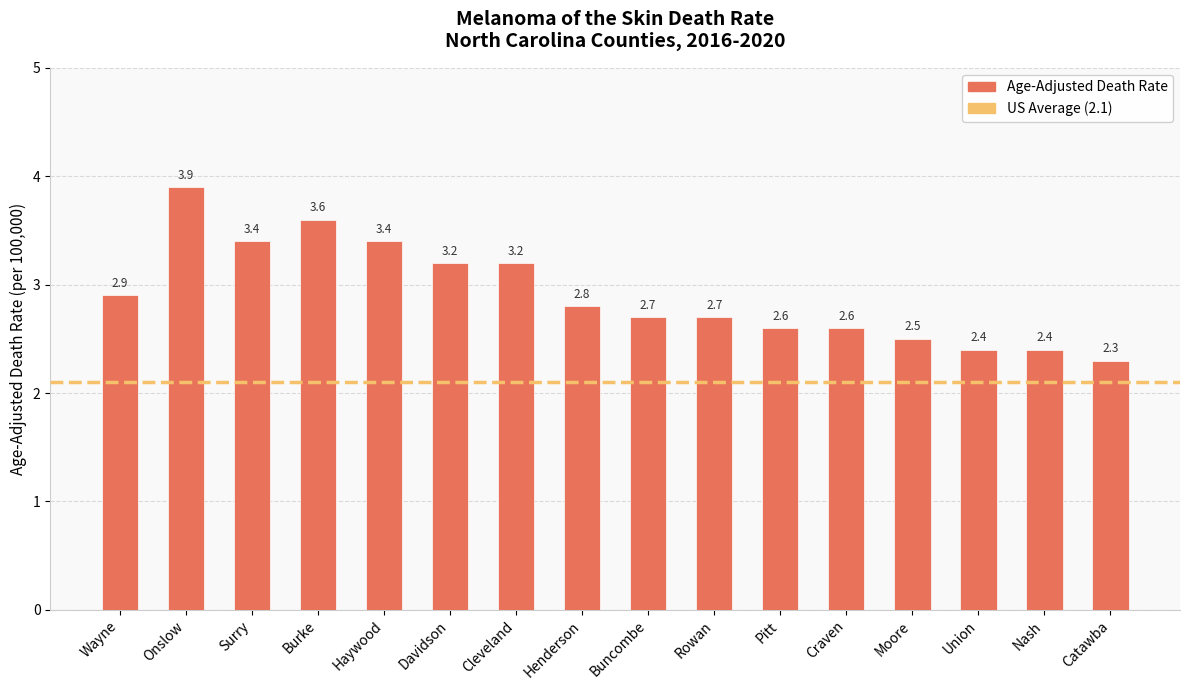

What position from the right is Cleveland?

10